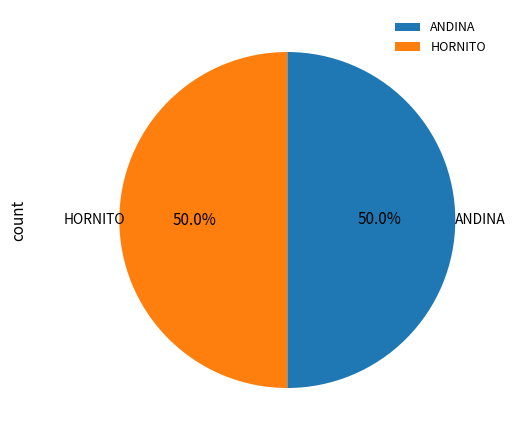

True or false: ANDINA accounts for 50% of the total.

True